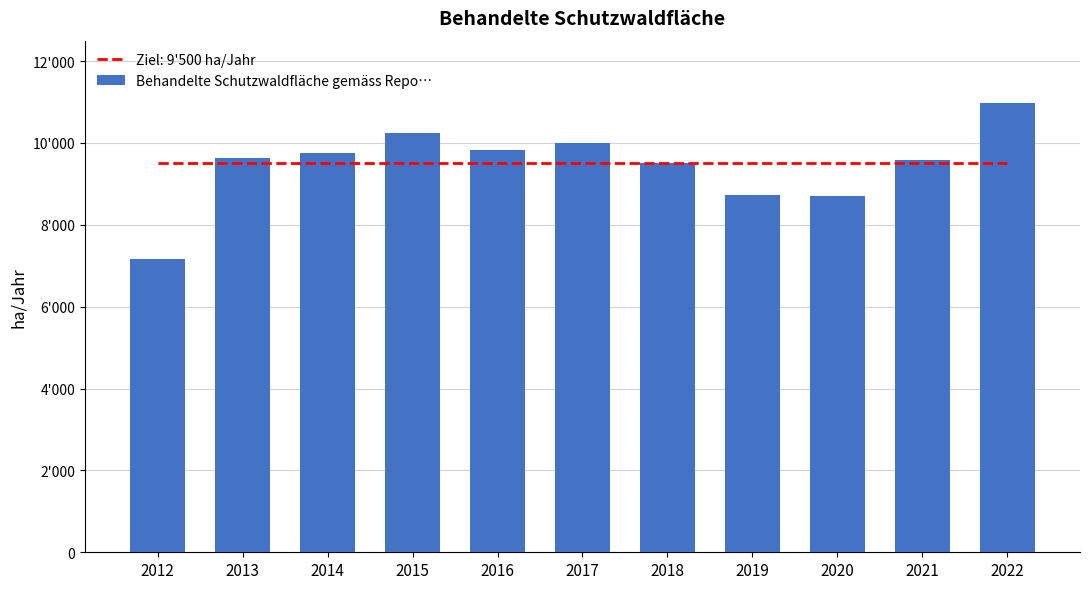

Reading left to right, transcribe all the data shown in this chart.

2012=7158.4	2013=9629.2	2014=9757.9	2015=10253.6	2016=9818.0	2017=10000.0	2018=9502.0	2019=8728.0	2020=8701.0	2021=9592.0	2022=10970.0